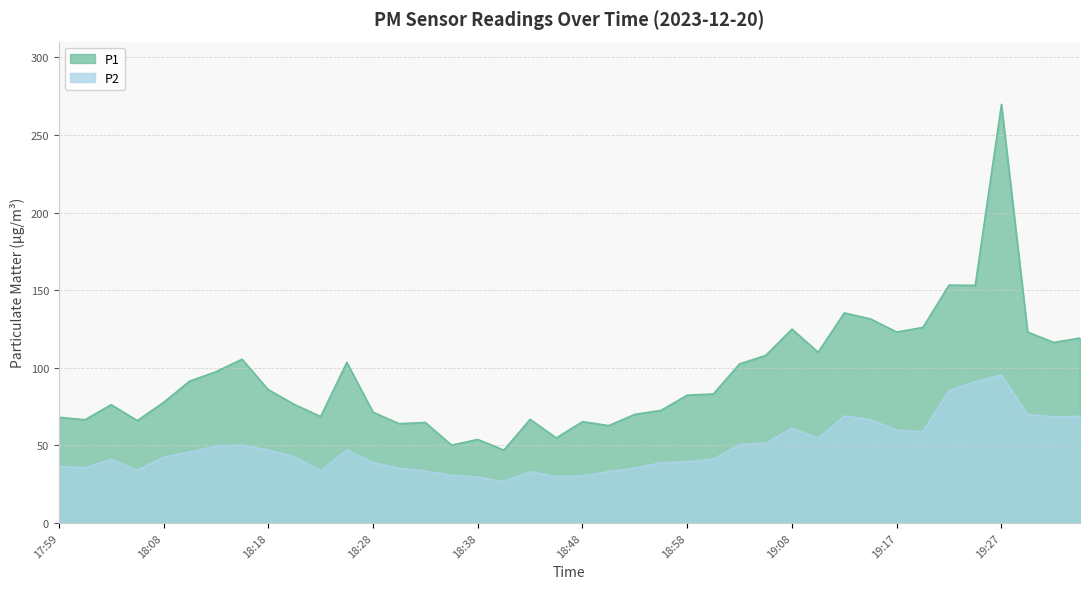

True or false: P1 and P2 cross at least once.

False